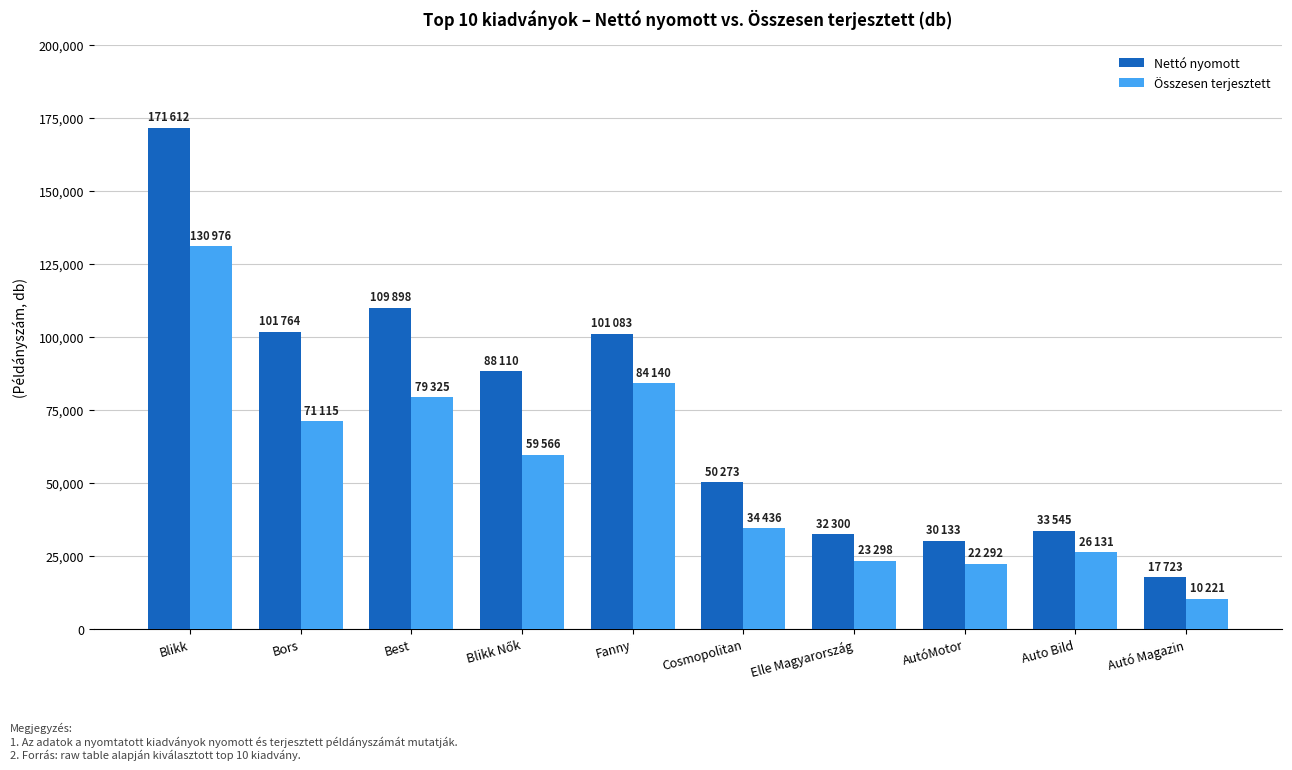

Which series changed the most between Best and Elle Magyarország?

Nettó nyomott